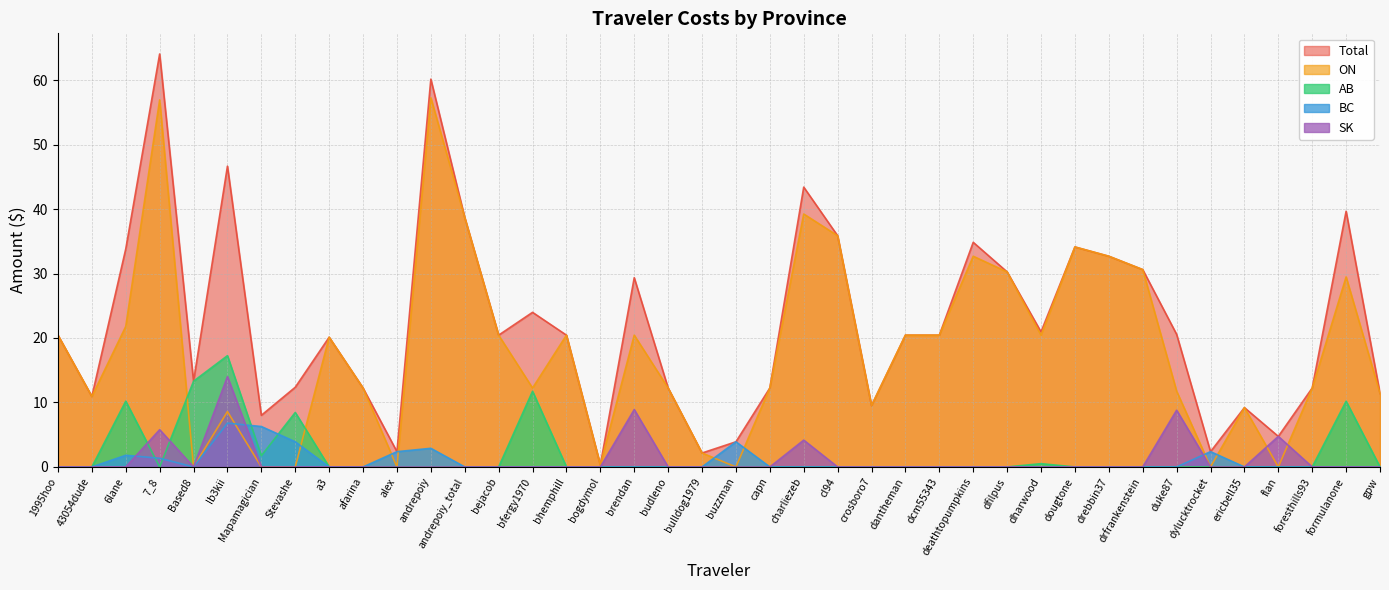

Is it true that SK equals -5.0 at budleno?

False